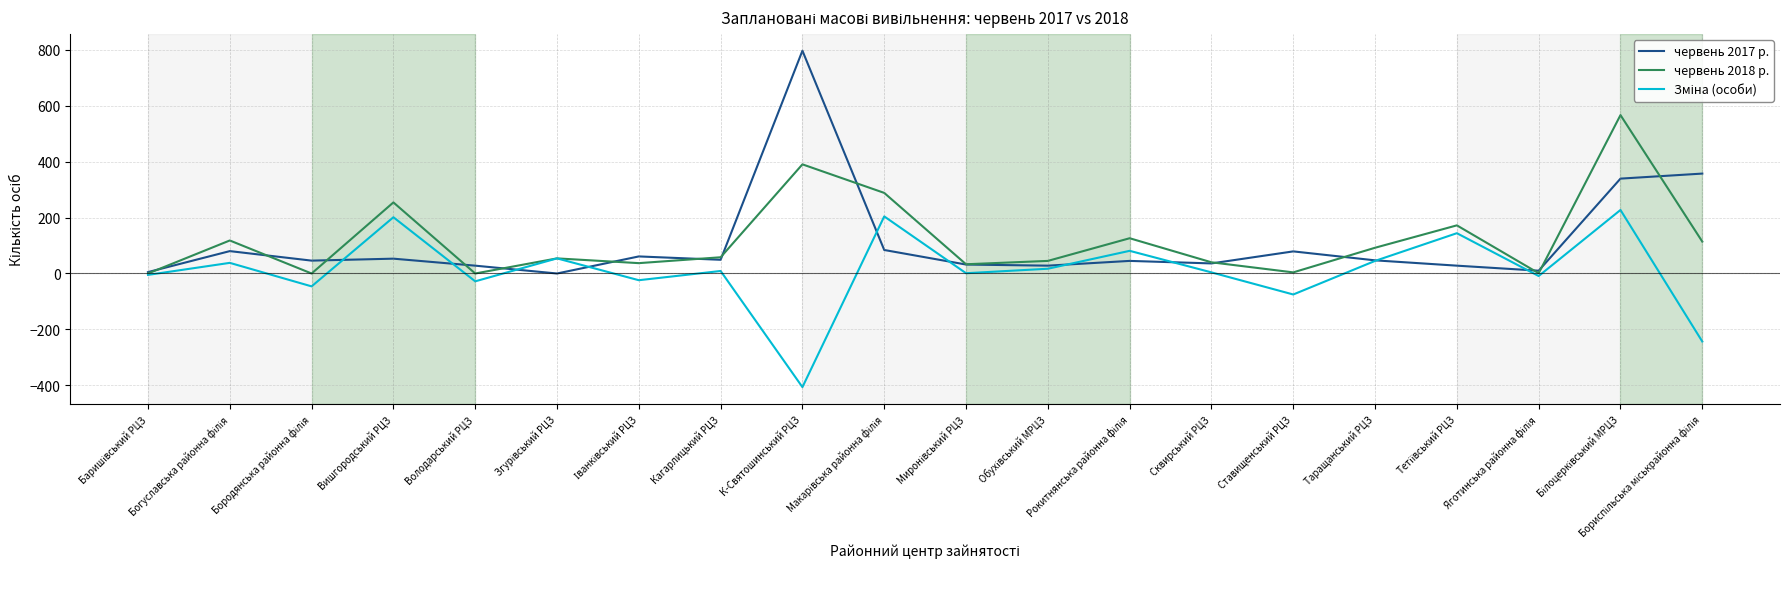

What is the smallest value displayed?

-406